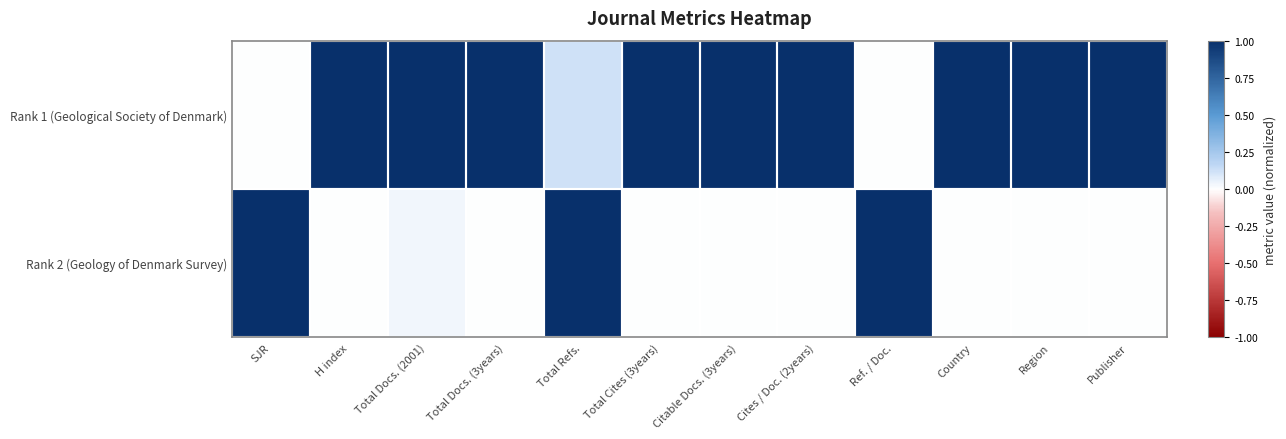

At Publisher, list the series in order from largest to smallest.

Rank 1 (Geological Society of Denmark), Rank 2 (Geology of Denmark Survey)